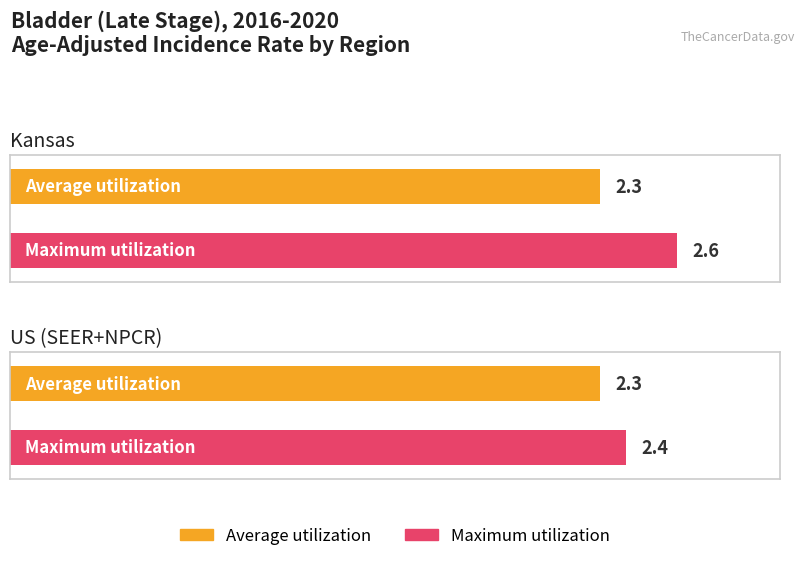

What is the difference between the highest and lowest values at Kansas?

0.3